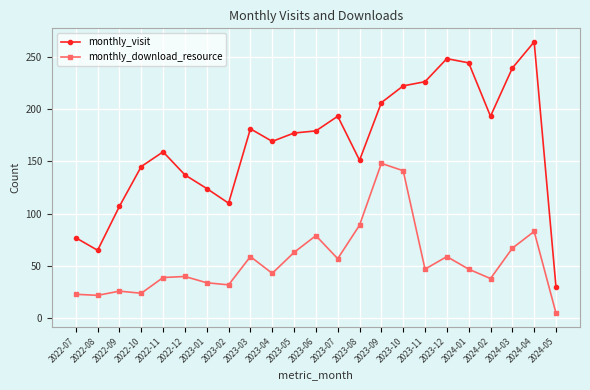

True or false: monthly_visit and monthly_download_resource intersect in this chart.

False